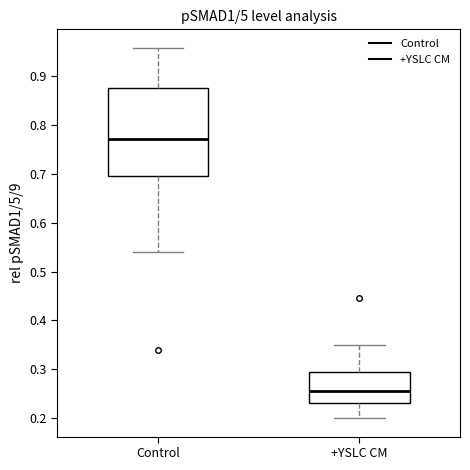

Reading left to right, read every box against the y-axis: the position of its median line, the range the box covers, and the ends of its whiskers. The values are not printed on the chart, so give them approximately, as read against the axis.

Control: median 0.77, box 0.70 to 0.88, whiskers 0.54 to 0.96
+YSLC CM: median 0.26, box 0.23 to 0.29, whiskers 0.20 to 0.35